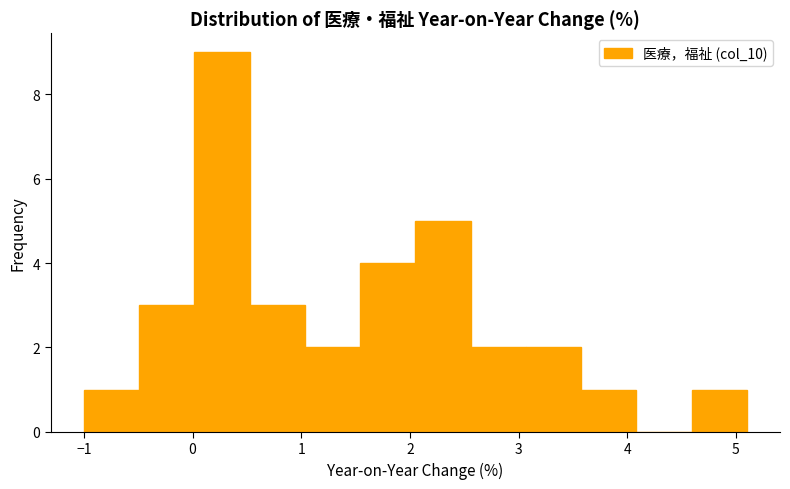

Reading left to right, transcribe this chart: for each bar, give the range it covers on the x-axis and its height. Neither the bar edges nor the heights are printed on the chart, so give them approximately, as read against the axes.

-1.0 to -0.5: 1
-0.5 to 0.0: 3
0.0 to 0.5: 9
0.5 to 1.0: 3
1.0 to 1.5: 2
1.5 to 2.1: 4
2.1 to 2.6: 5
2.6 to 3.1: 2
3.1 to 3.6: 2
3.6 to 4.1: 1
4.1 to 4.6: 0
4.6 to 5.1: 1